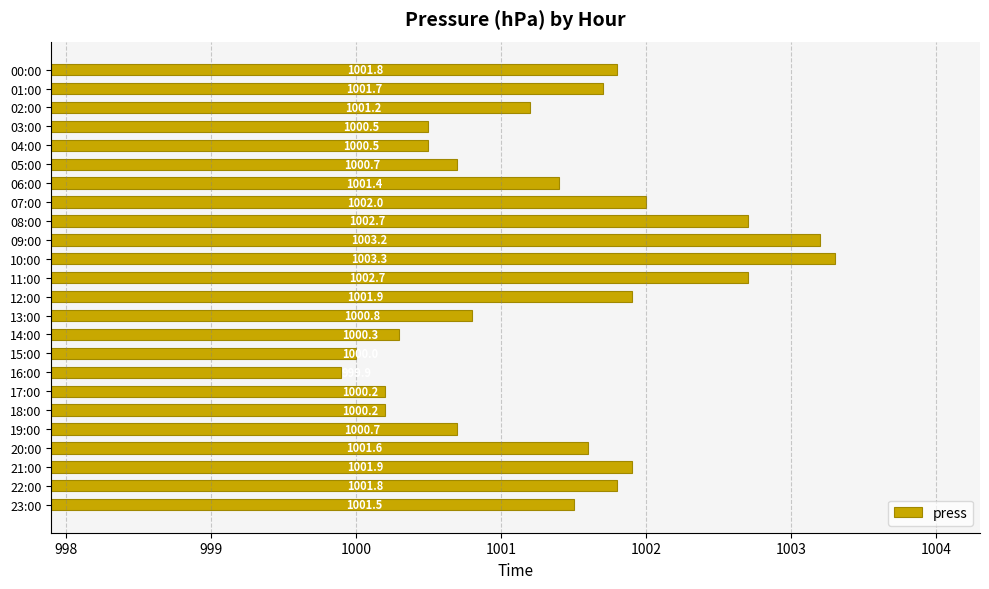

Reading top to bottom, what are all the values shown in this chart?

1001.8	1001.7	1001.2	1000.5	1000.5	1000.7	1001.4	1002.0	1002.7	1003.2	1003.3	1002.7	1001.9	1000.8	1000.3	1000.0	999.9	1000.2	1000.2	1000.7	1001.6	1001.9	1001.8	1001.5